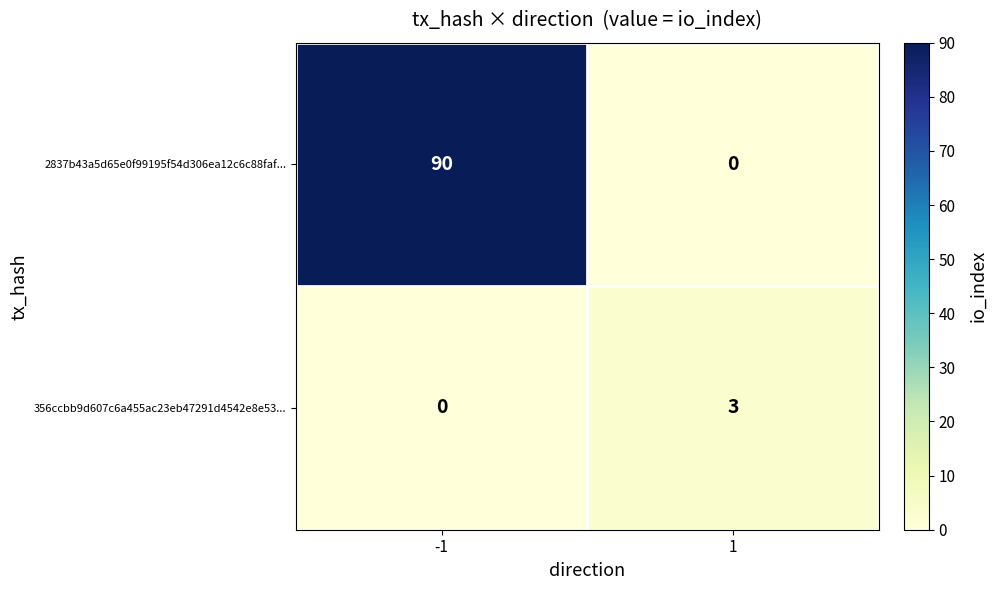

How many data points does each series have?

2